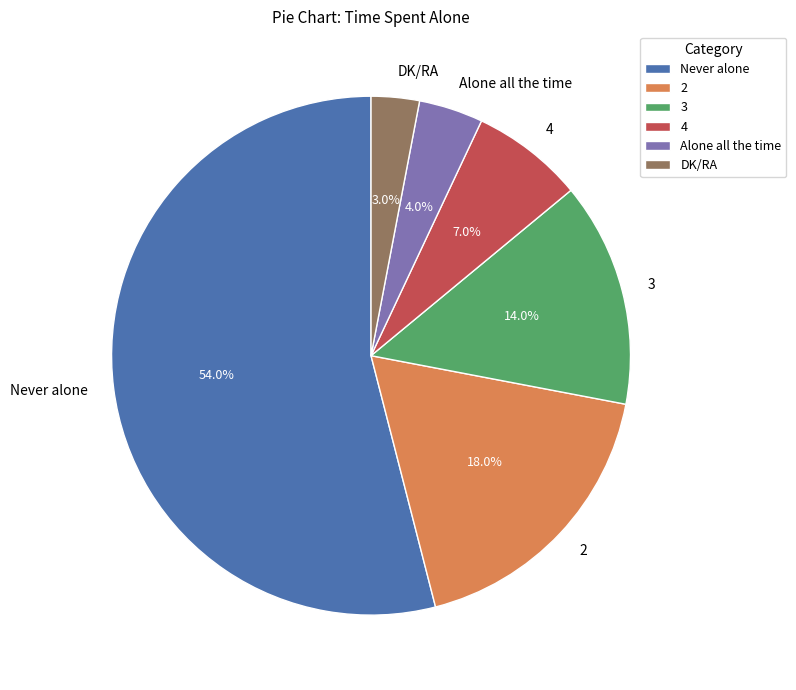

Does any single category account for the majority?

Yes